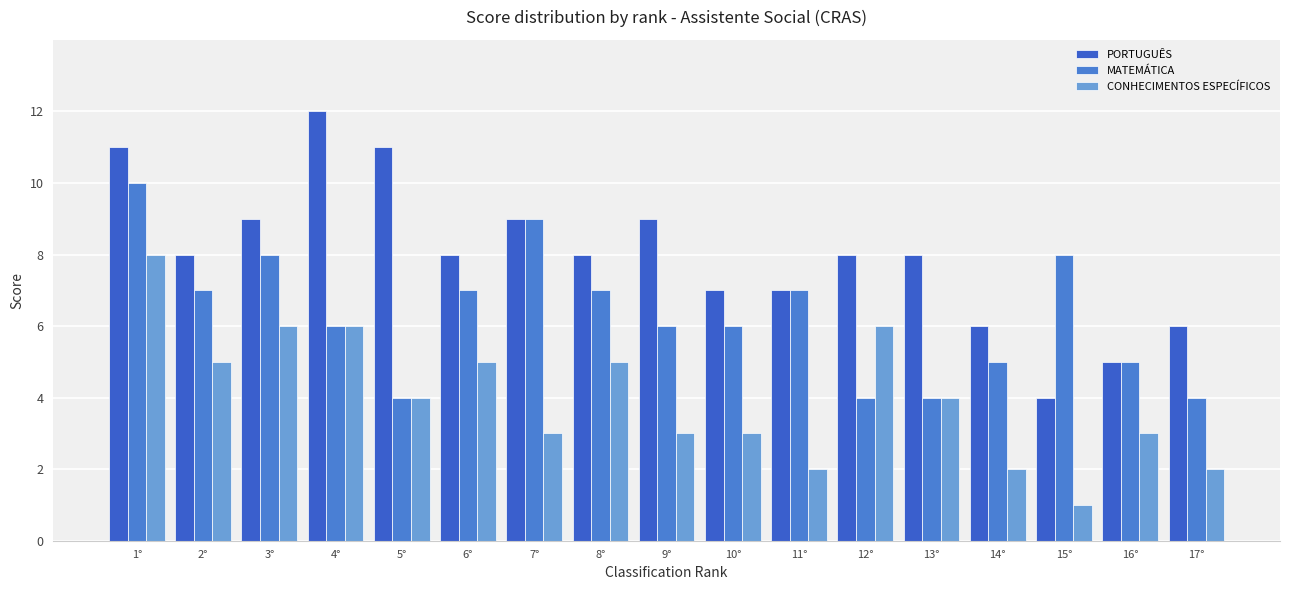

Which series has the widest spread of values?

PORTUGUÊS